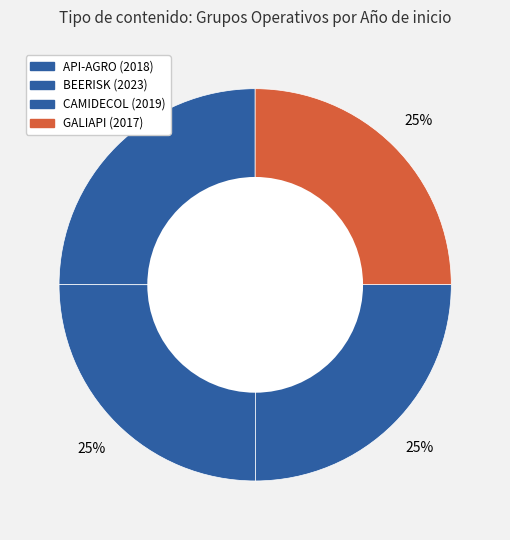

How many segments does this pie chart have?

4